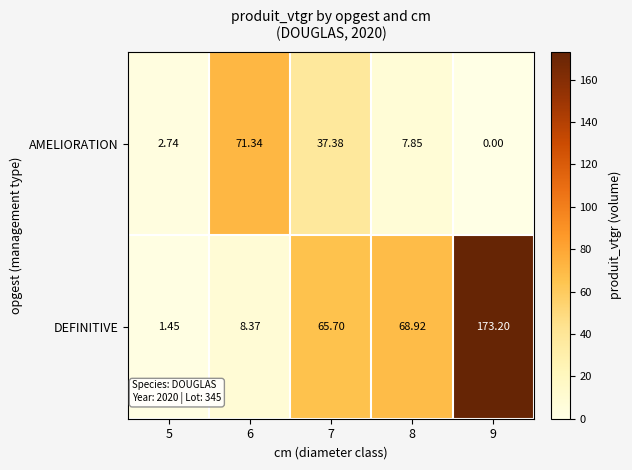

Is the value of DEFINITIVE at 8 greater than the value of AMELIORATION at 9?

Yes